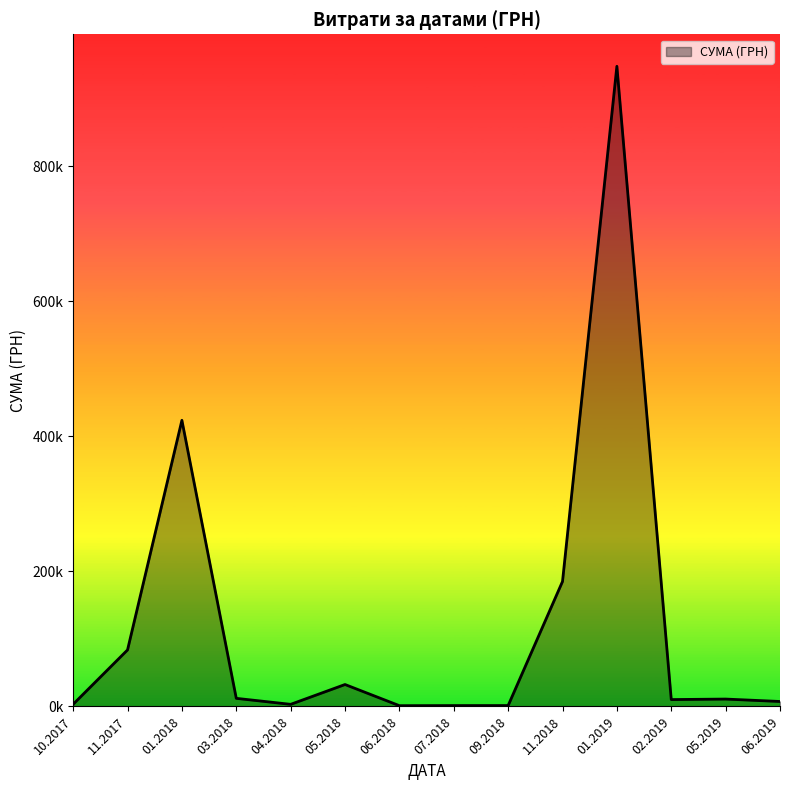

What is the sum of all values?

1724286.2